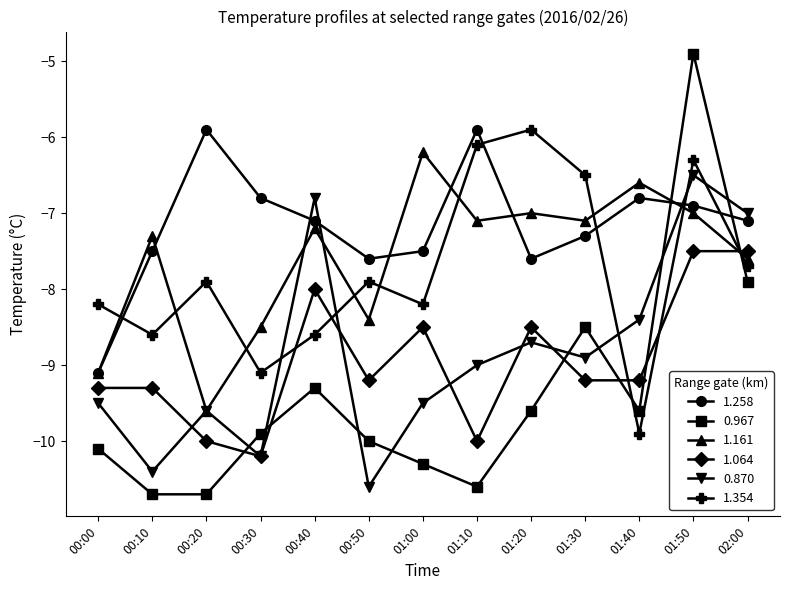

At which category does 0.870 reach its first local valley?

00:10